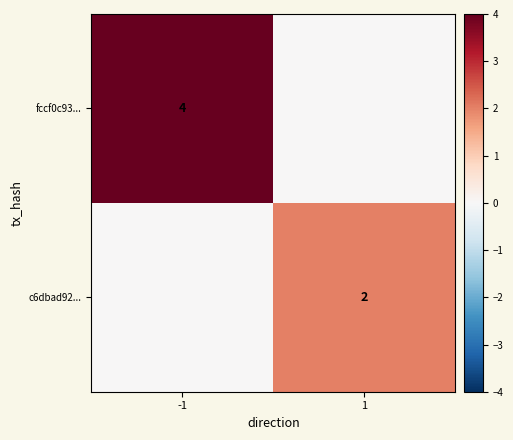

Is the value of c6dbad92... at 1 greater than the value of fccf0c93... at -1?

No